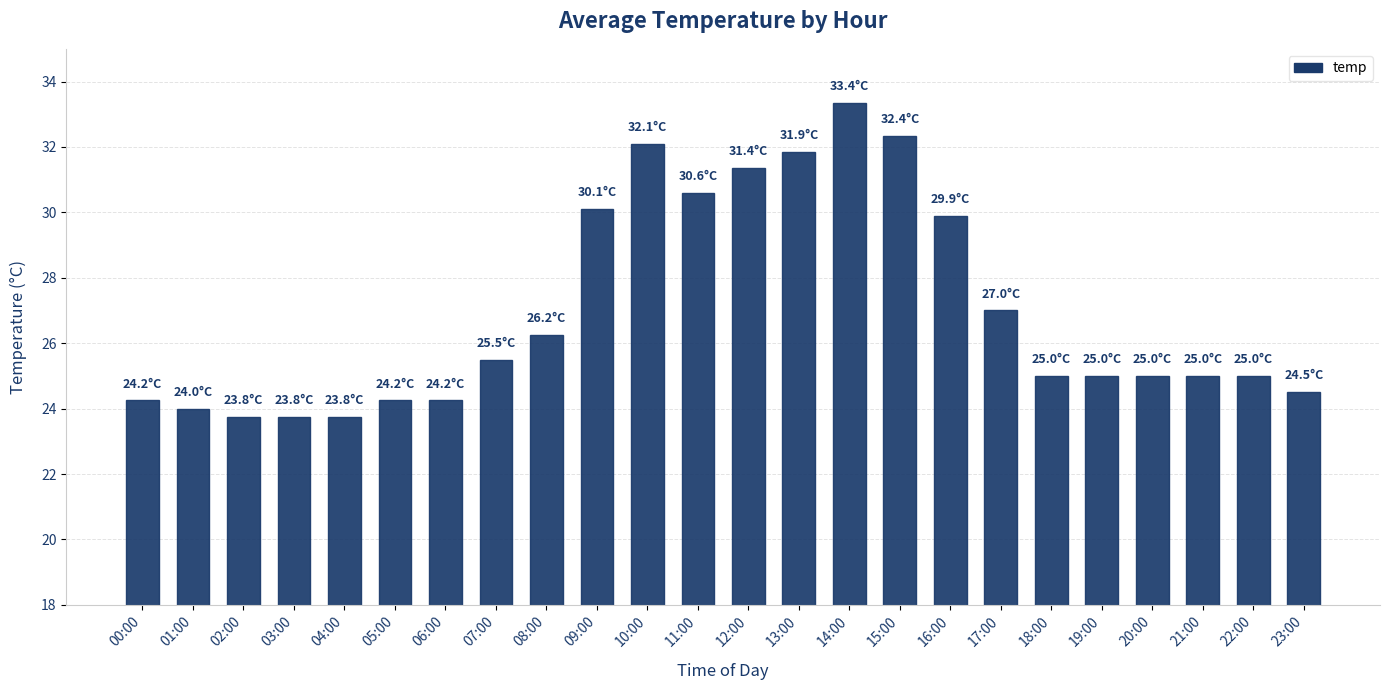

How many categories are shown in the chart?

24